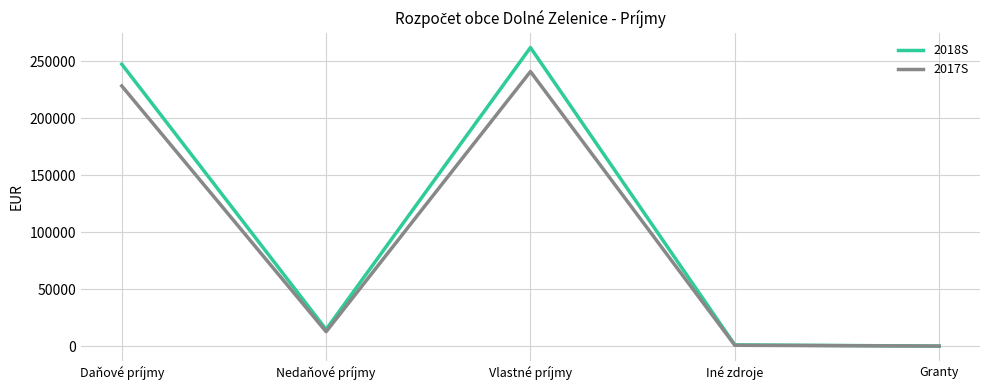

Which category has the highest value across all series?

Vlastné príjmy